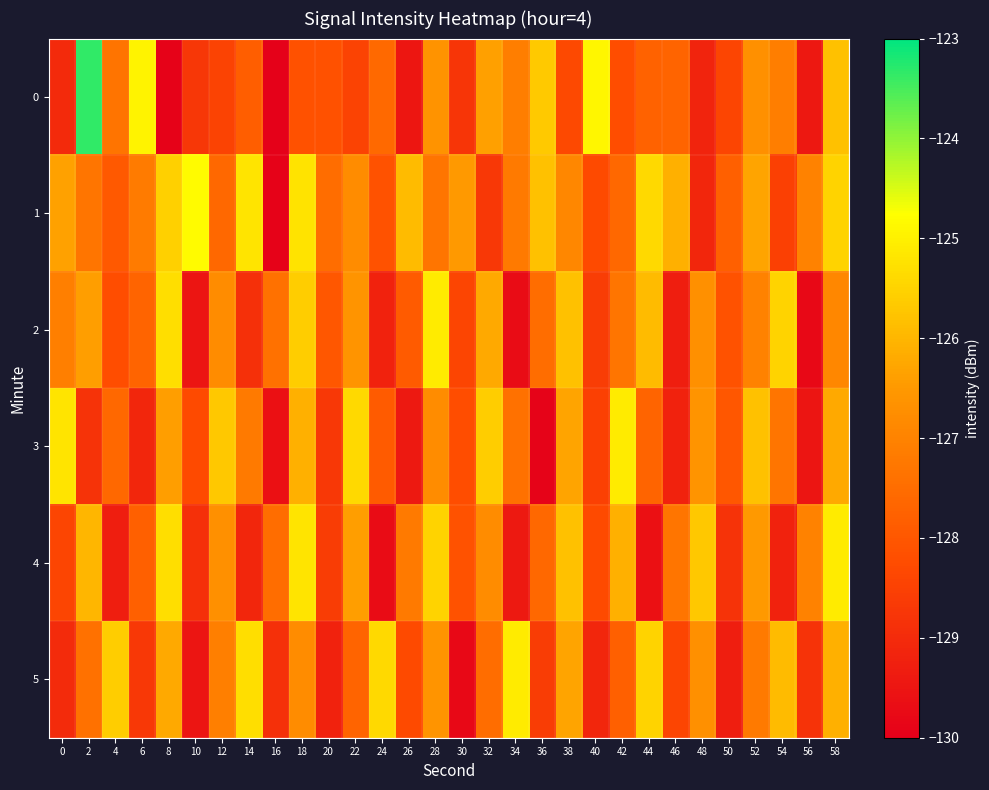

Which label corresponds to the largest value in the chart?

2